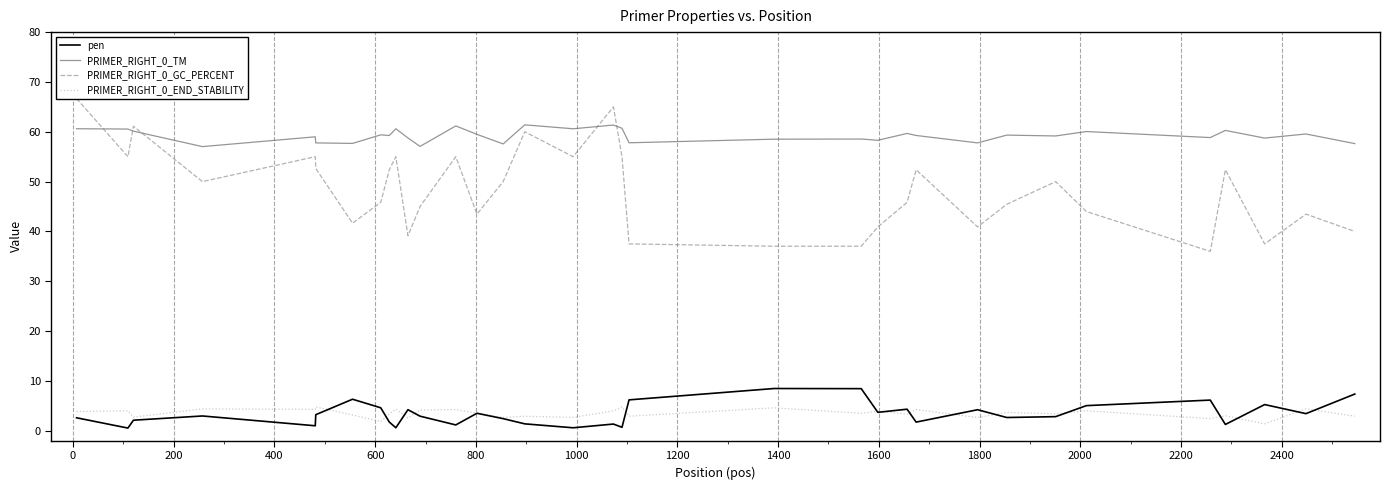

How many values in the PRIMER_RIGHT_0_TM series exceed 59?

19